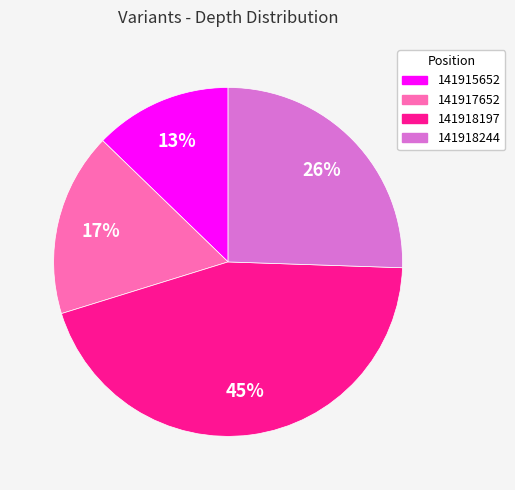

Rank the categories by value from lowest to highest.

141915652, 141917652, 141918244, 141918197